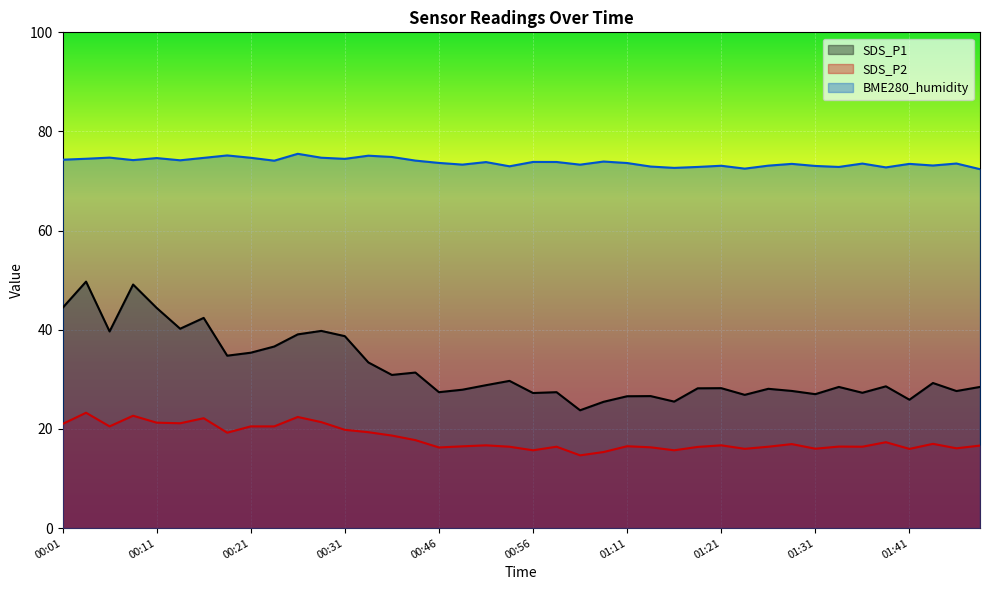

Read the BME280_humidity value at 00:49.

73.3